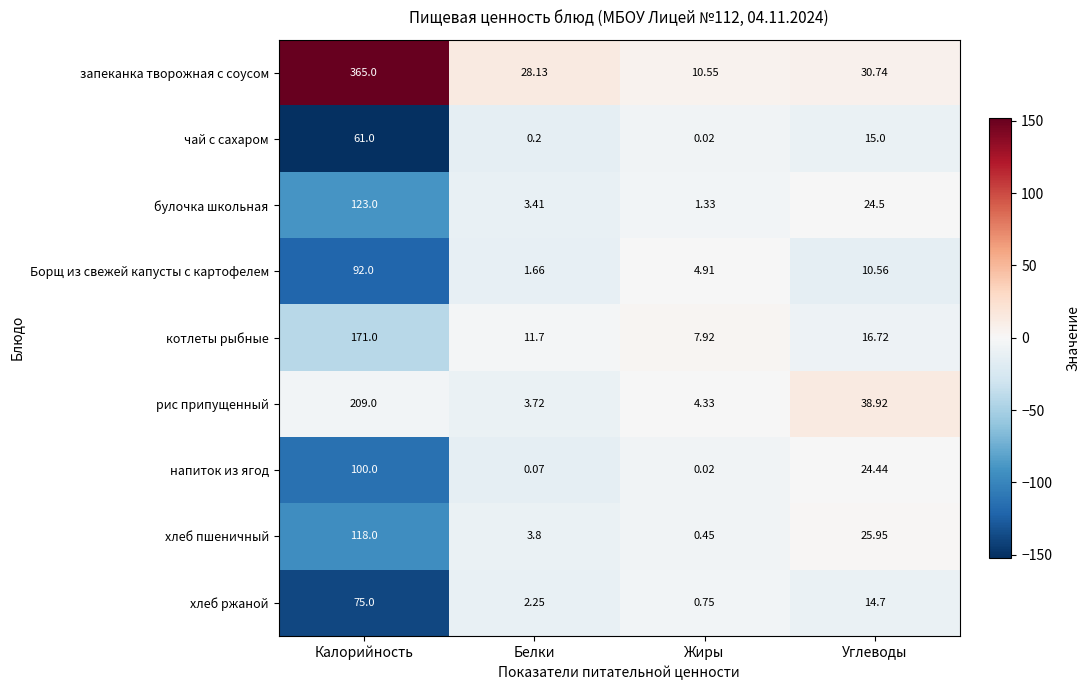

At which label is хлеб ржаной closest to 37?

Углеводы